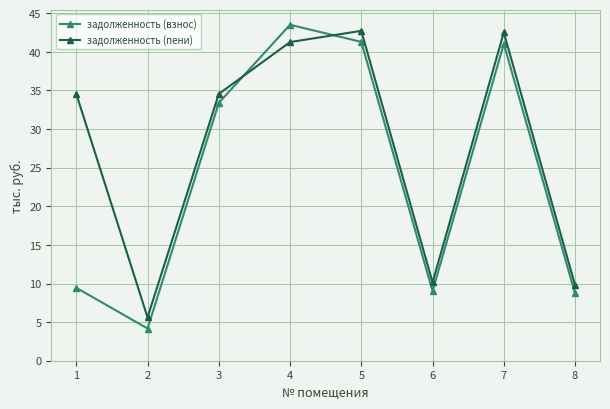

Where is the first local minimum for задолженность (взнос)?

2